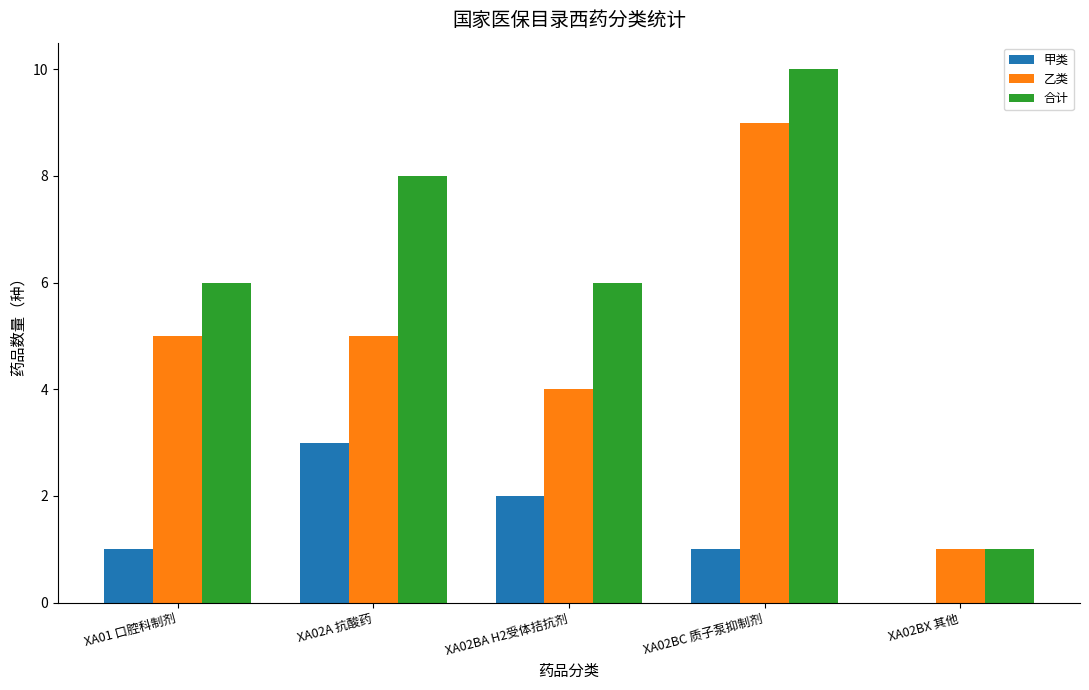

Which series changed the most between XA02A 抗酸药 and XA02BA H2受体拮抗剂?

合计